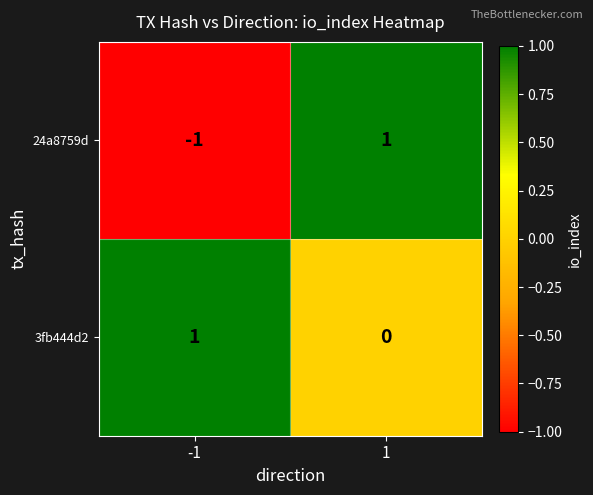

How many data points does each series have?

2